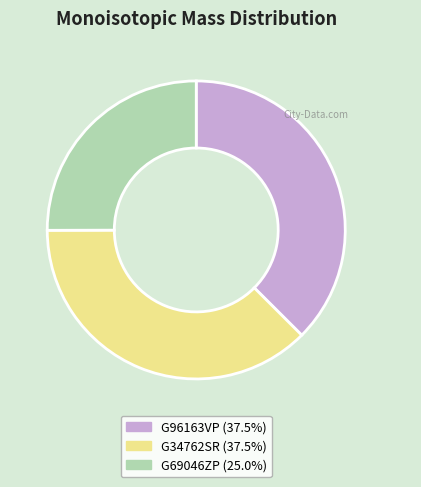

Is there a majority slice in this chart?

No